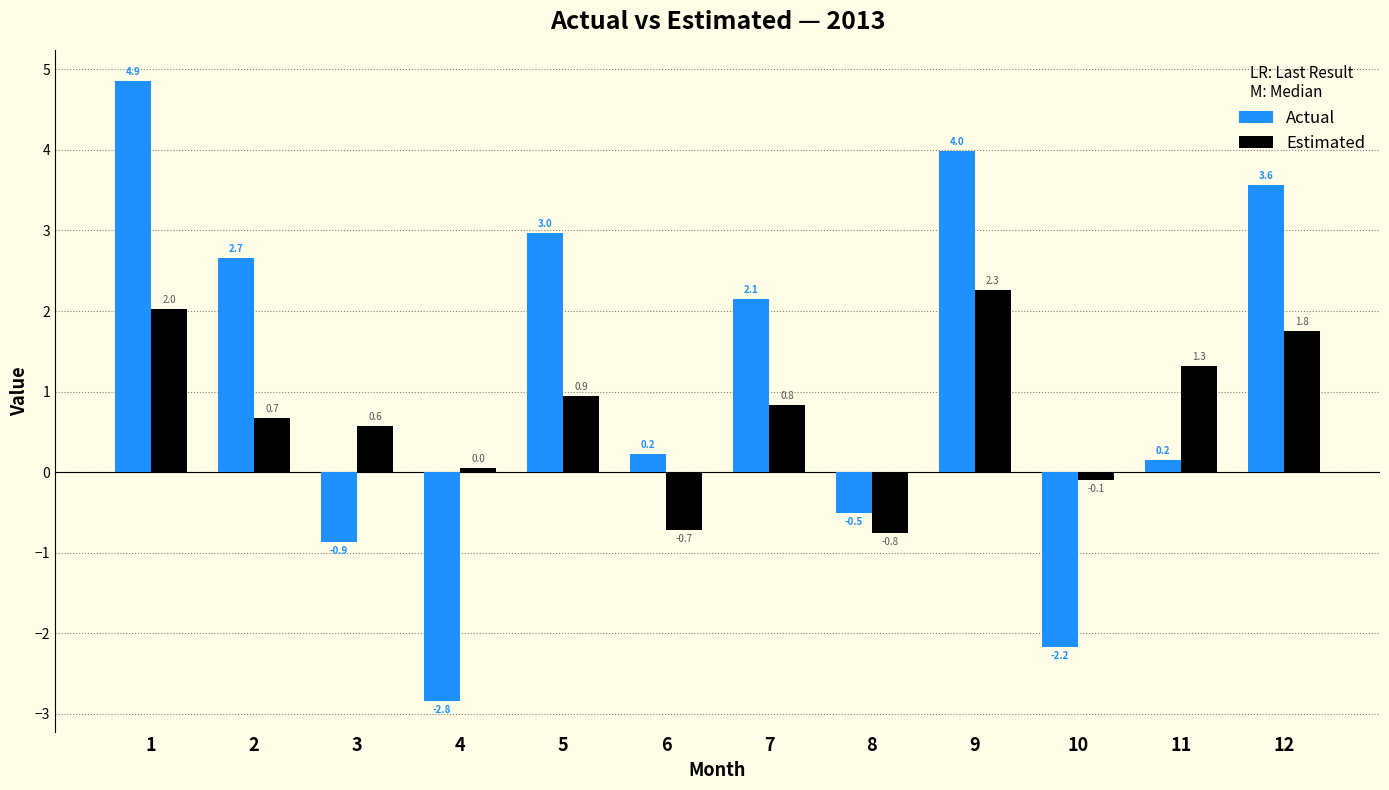

What are all the series names shown in the legend?

Actual, Estimated